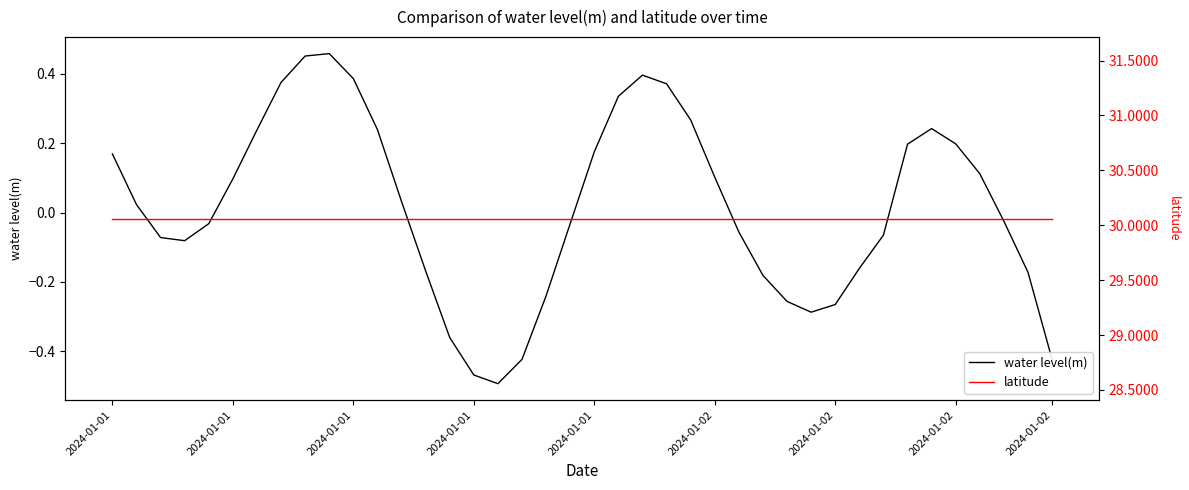

How many positive values does the water level(m) series have?

20